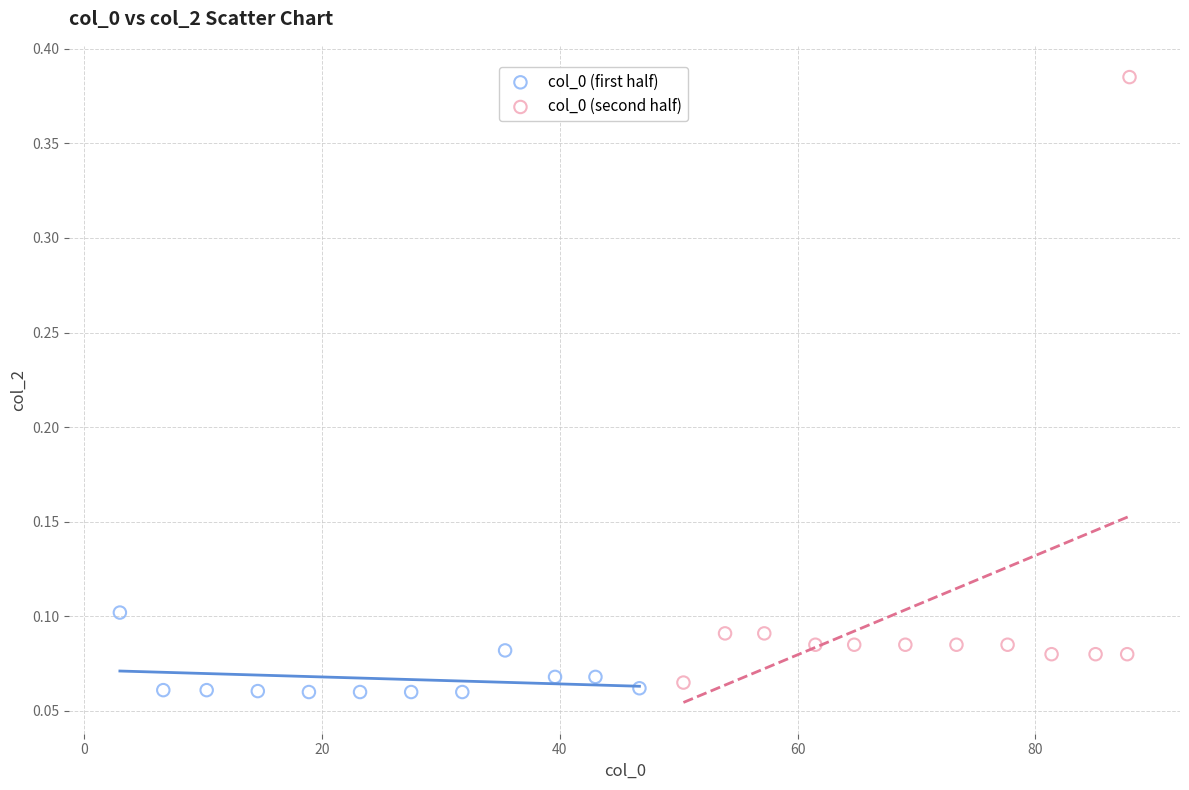

Which series reaches the maximum Y coordinate?

col_0 (second half)